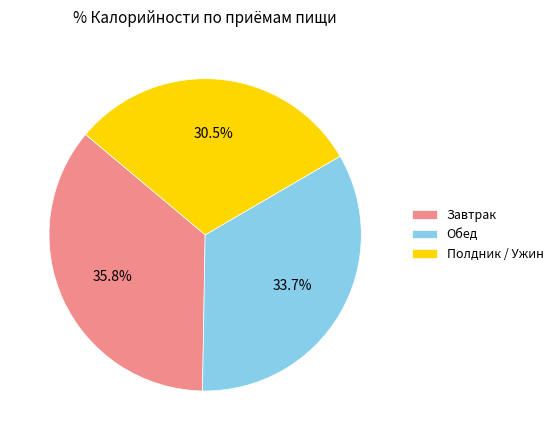

Which category has the biggest portion of the pie?

Завтрак